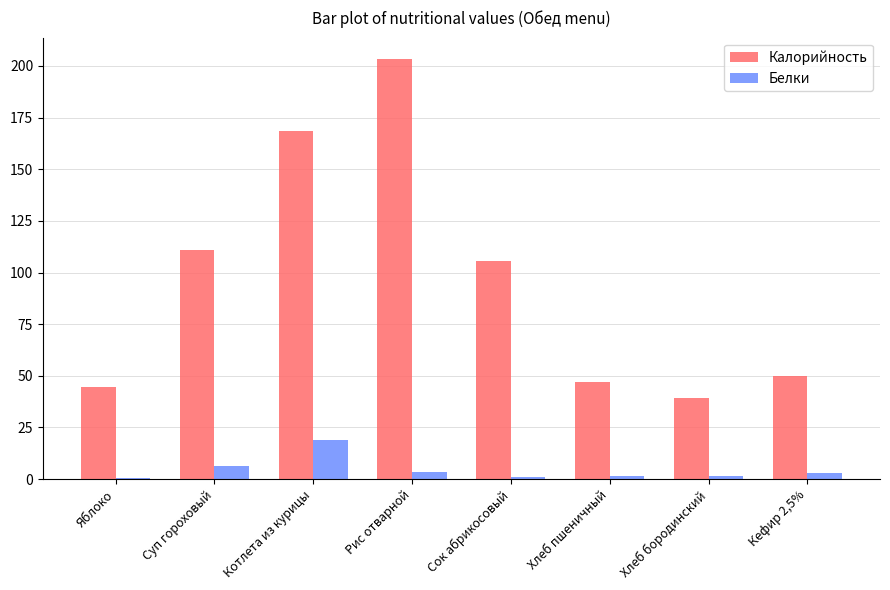

What is the greatest value displayed?

203.5